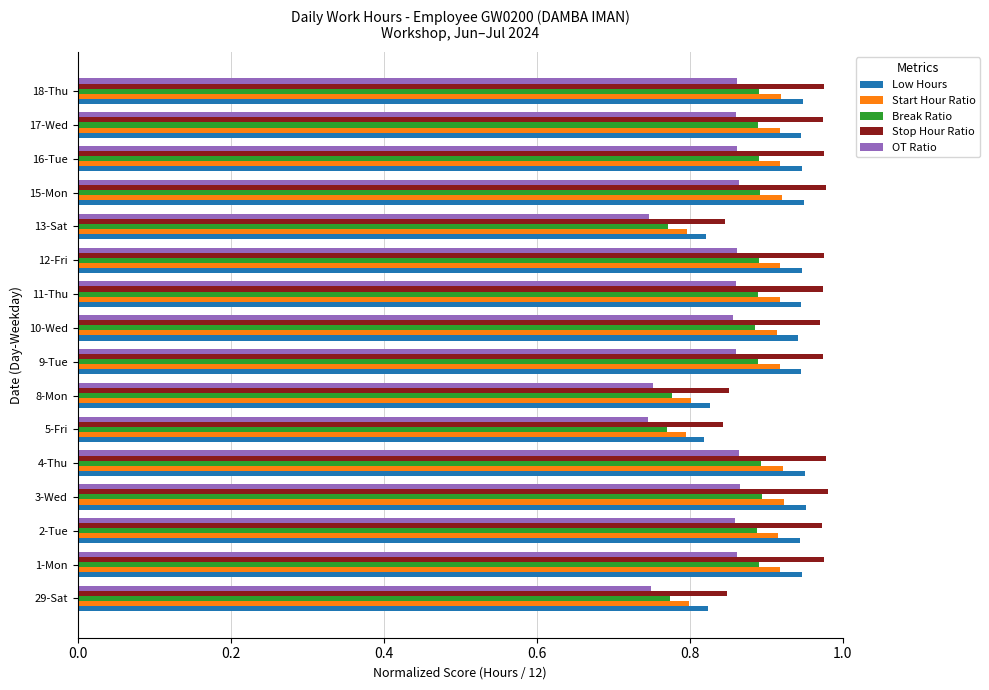

Is the value of Low Hours at 12-Fri greater than the value of Start Hour Ratio at 10-Wed?

Yes